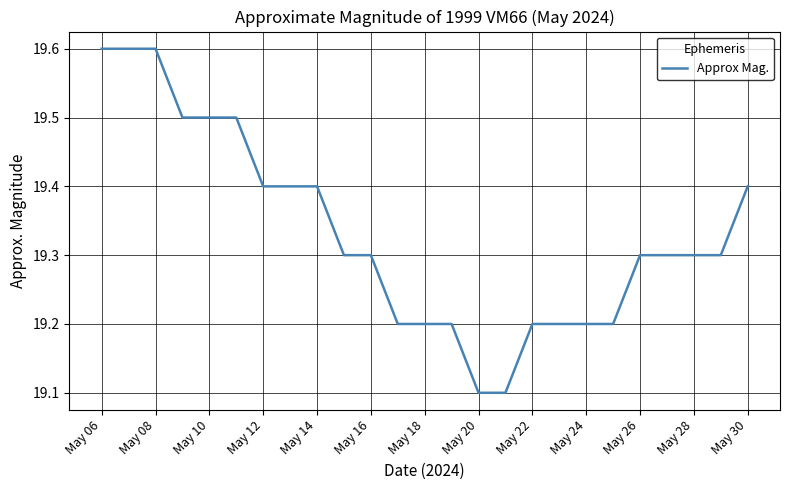

What is the smallest value displayed?

19.1